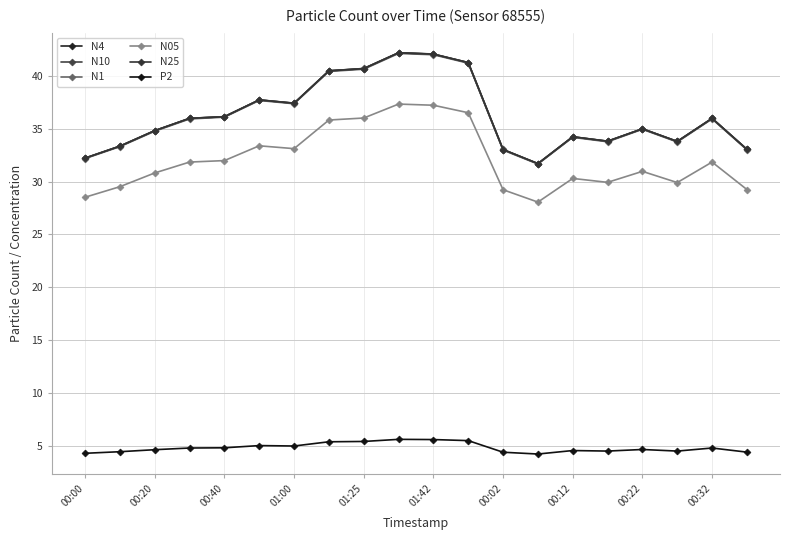

How many categories are shown in the chart?

20